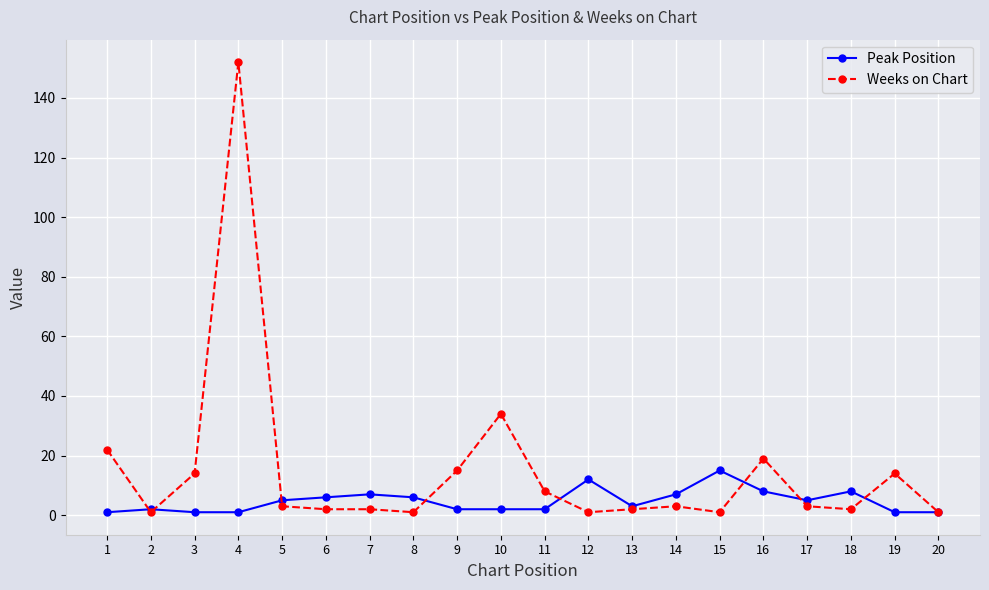

Reading right to left, what are all the values shown in this chart?

Peak Position: 20=1	19=1	18=8	17=5	16=8	15=15	14=7	13=3	12=12	11=2	10=2	9=2	8=6	7=7	6=6	5=5	4=1	3=1	2=2	1=1
Weeks on Chart: 20=1	19=14	18=2	17=3	16=19	15=1	14=3	13=2	12=1	11=8	10=34	9=15	8=1	7=2	6=2	5=3	4=152	3=14	2=1	1=22